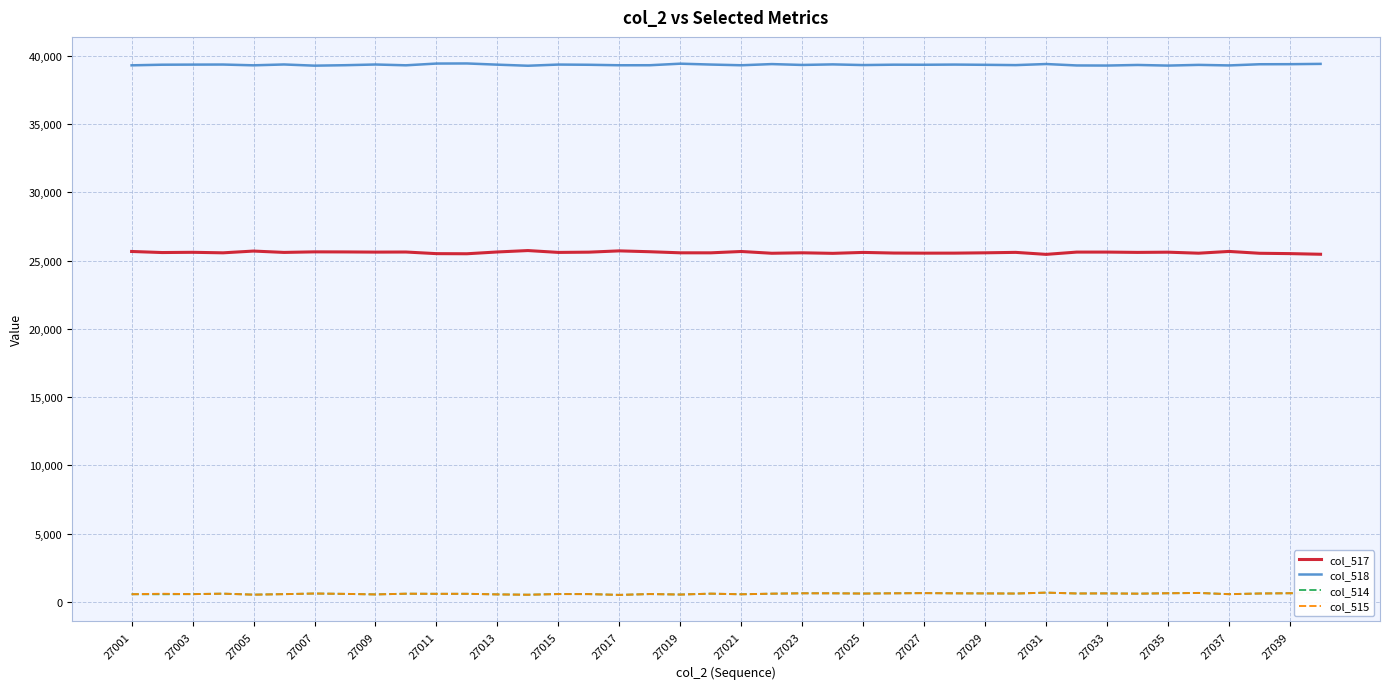

What is the maximum value shown in the chart?

39432